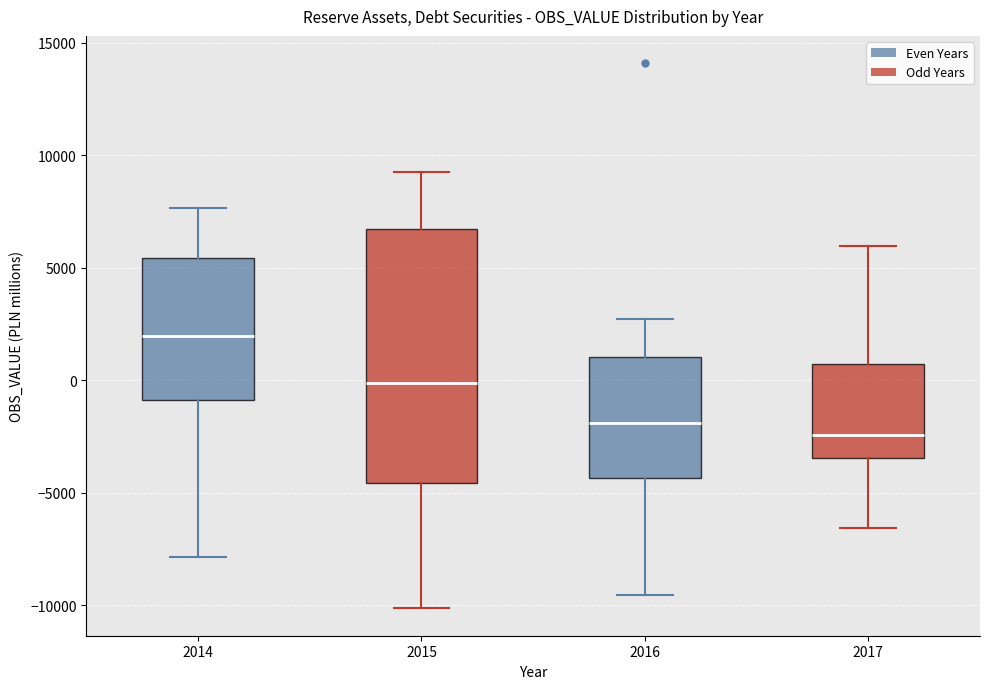

Where is the lower edge of the box at x = 2017 on the y-axis? The values are not printed on the chart, so give them approximately, as read against the axis.

-3500